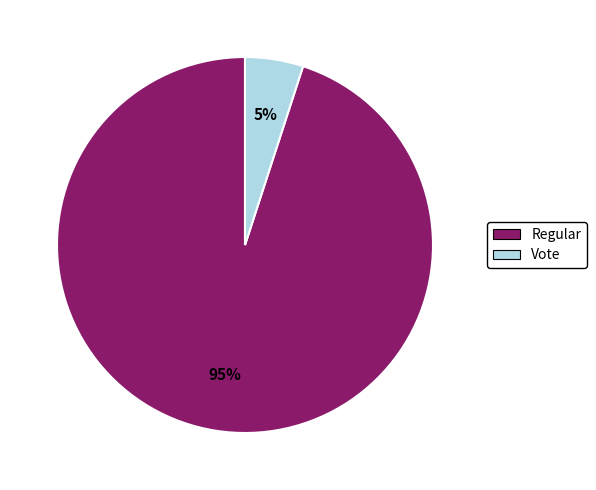

Which slice is the largest?

Regular